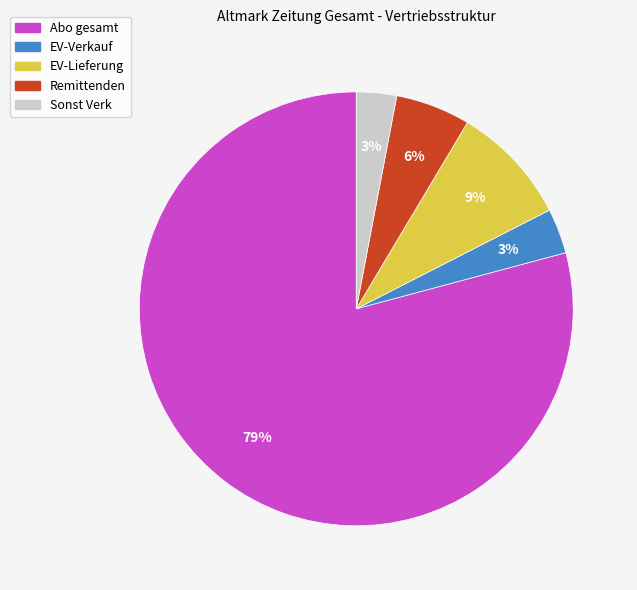

To the nearest percent, what percentage of the pie is EV-Lieferung?

9%